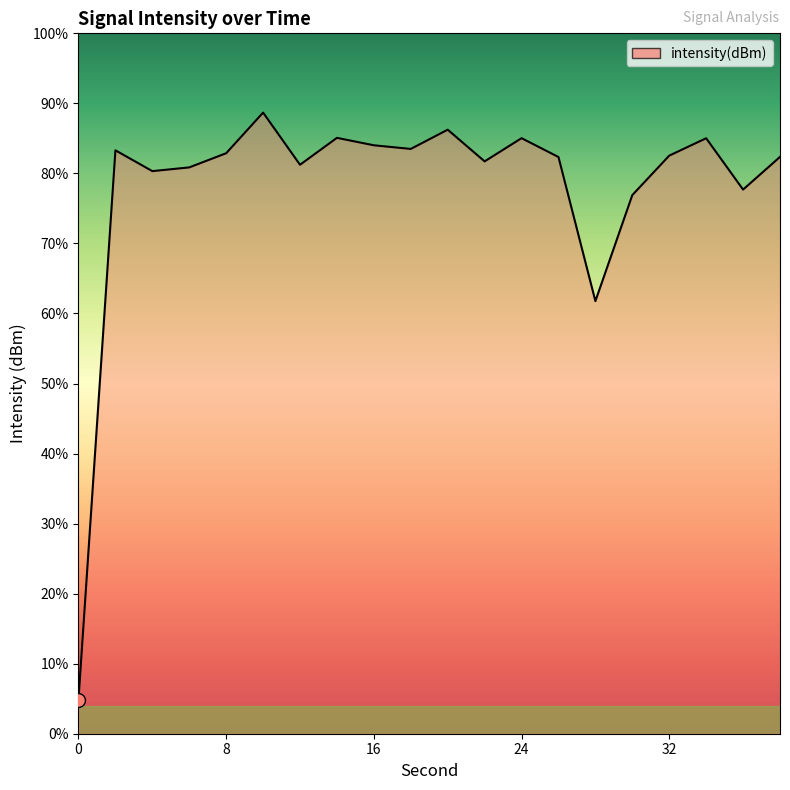

How many interior local valleys (lower than both neighbors) does the data have?

6